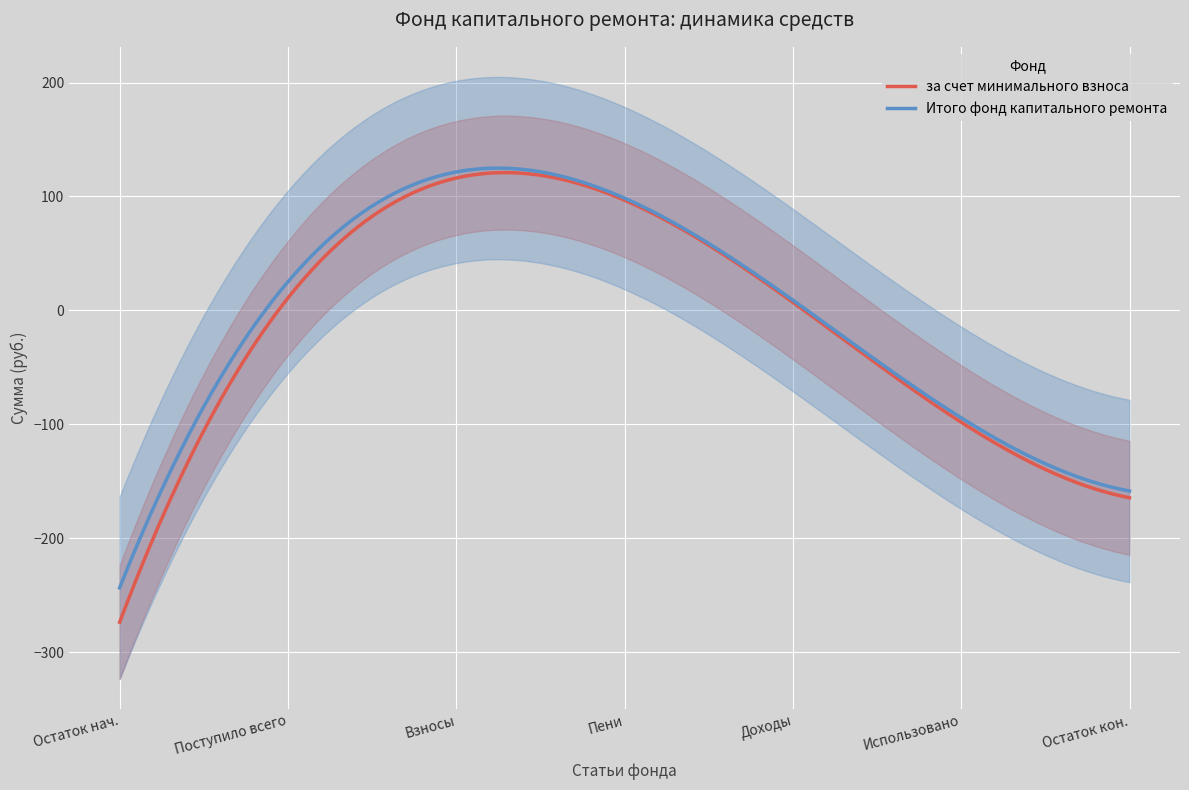

What is the sum of the Итого фонд values at 4 and 3?

109.3